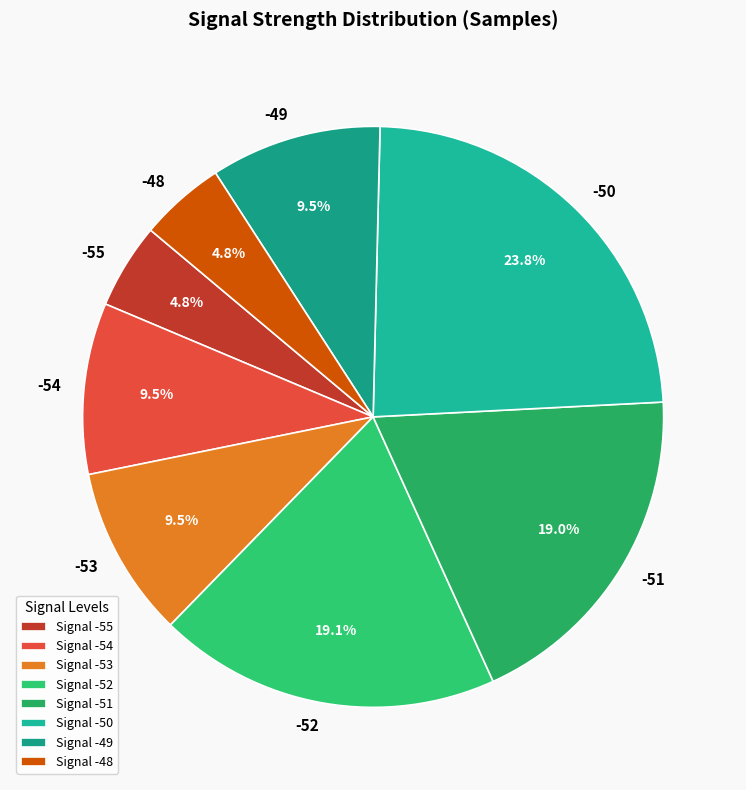

Is the sum of -55 and -52 greater than half?

No